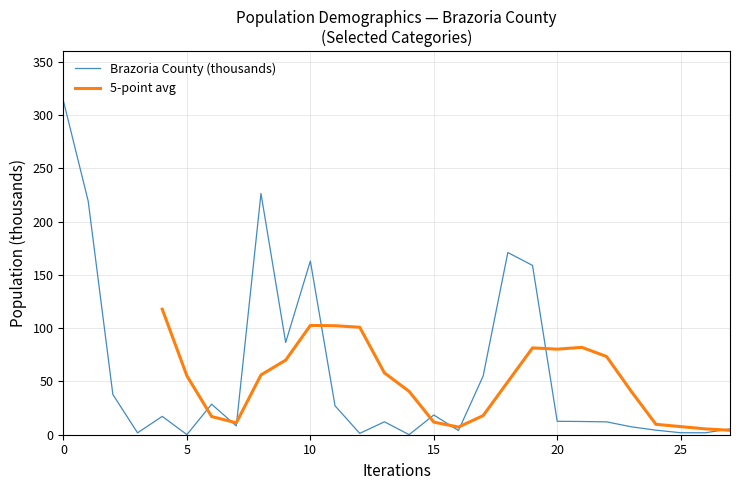

At 16, list the series in order from largest to smallest.

5-point avg, Brazoria County (thousands)